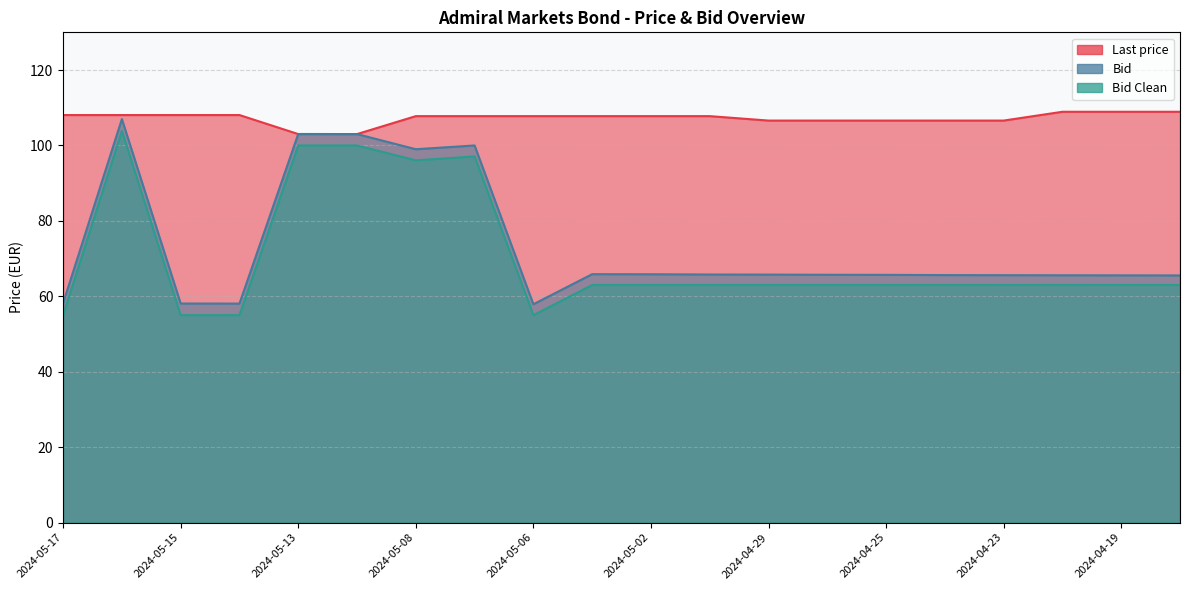

Reading left to right, extract all data points from this chart.

Last price: 108.1	108.1	108.1	108.1	103.0	103.0	107.8	107.8	107.8	107.8	107.8	107.8	106.6	106.6	106.6	106.6	106.6	108.9	108.9	108.9
Bid: 58.2	107.0	58.1	58.1	103.0	103.0	99.0	100.0	57.9	65.9	65.8	65.8	65.8	65.7	65.7	65.6	65.6	65.6	65.6	65.5
Bid Clean: 55.0	103.8	55.0	55.0	100.0	100.0	96.1	97.1	55.0	63.0	63.0	63.0	63.0	63.0	63.0	63.0	63.0	63.0	63.0	63.0